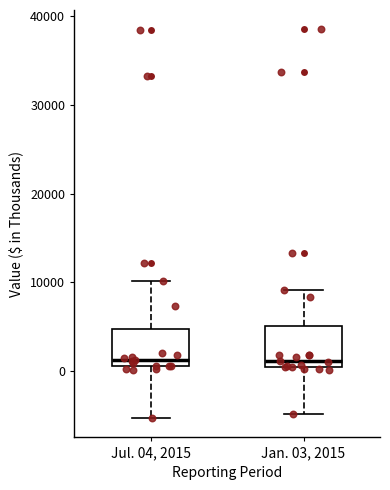

Reading left to right, transcribe this box plot: for each box, give where its median line is, the range the box spans, and where its two whiskers end, as read against the y-axis. The values are not printed on the chart, so give them approximately, as read against the axis.

Jul. 04, 2015: median 1000 (just above the box's lower edge), box 1000 to 5000, whiskers -5000 to 10000
Jan. 03, 2015: median 1000, box 0 to 5000, whiskers -5000 to 9000